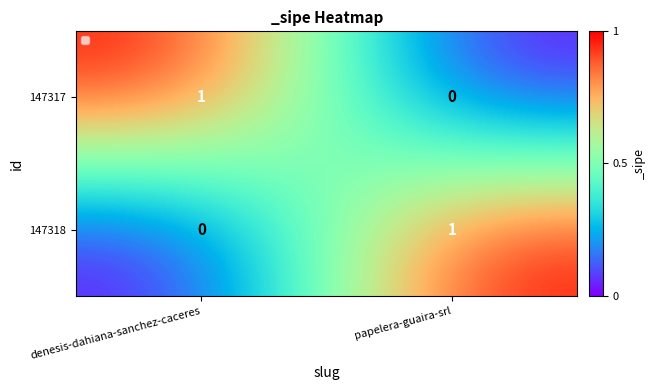

Reading right to left, what are all the values shown in this chart?

147317: papelera-guaira-srl=0	denesis-dahiana-sanchez-caceres=1
147318: papelera-guaira-srl=1	denesis-dahiana-sanchez-caceres=0